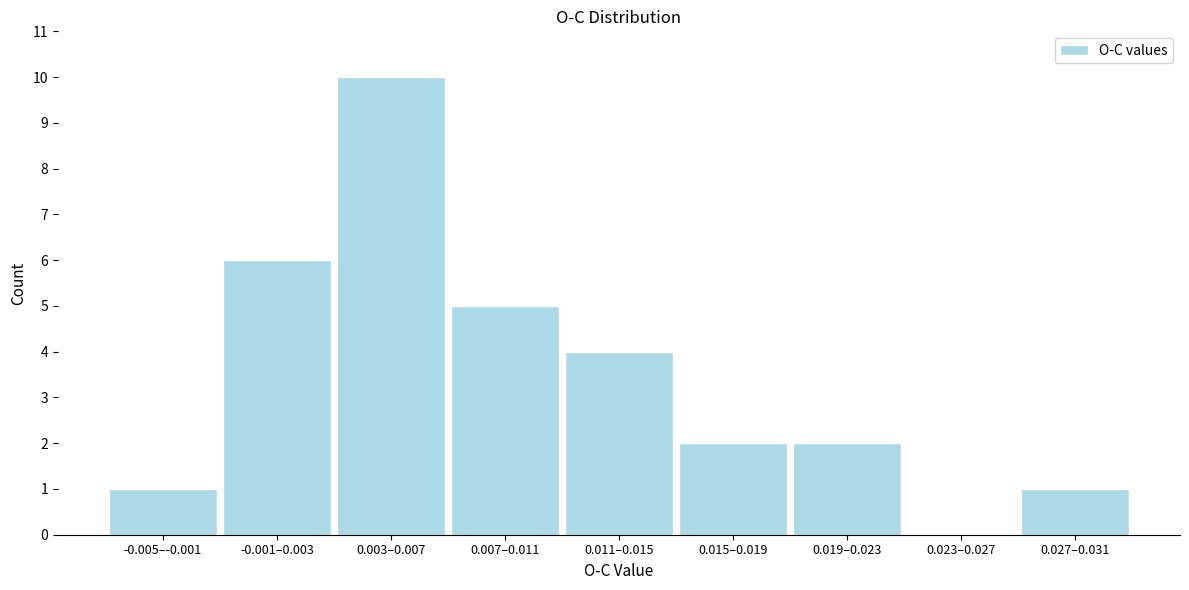

Reading left to right, transcribe all the data shown in this chart.

-0.005–-0.001=1	-0.001–0.003=6	0.003–0.007=10	0.007–0.011=5	0.011–0.015=4	0.015–0.019=2	0.019–0.023=2	0.023–0.027=0	0.027–0.031=1